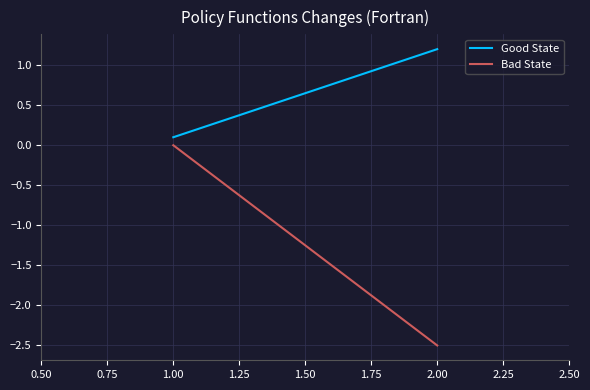

What is the value of the Good State point at the 1st from the left?

0.1